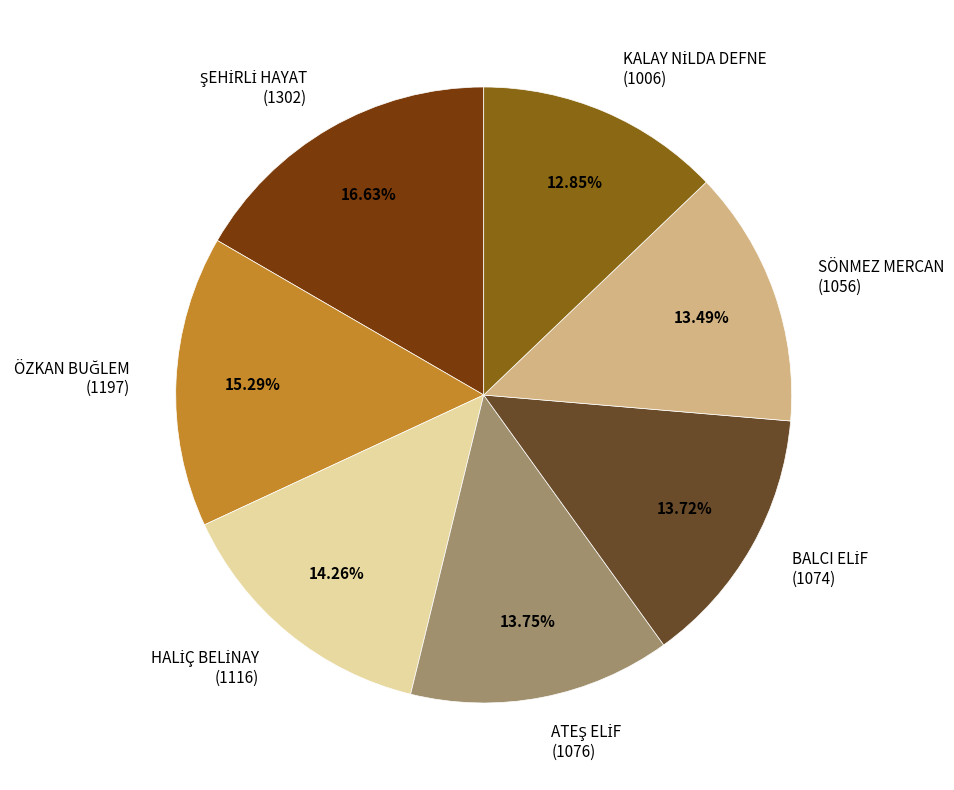

Is there a majority slice in this chart?

No